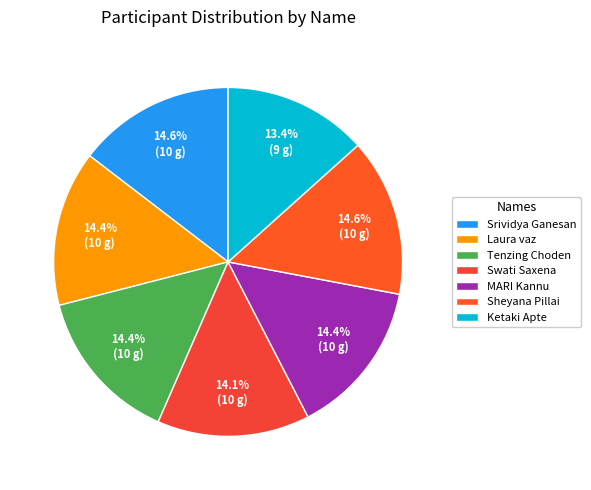

Combined, do Swati Saxena and Laura vaz account for over 50%?

No